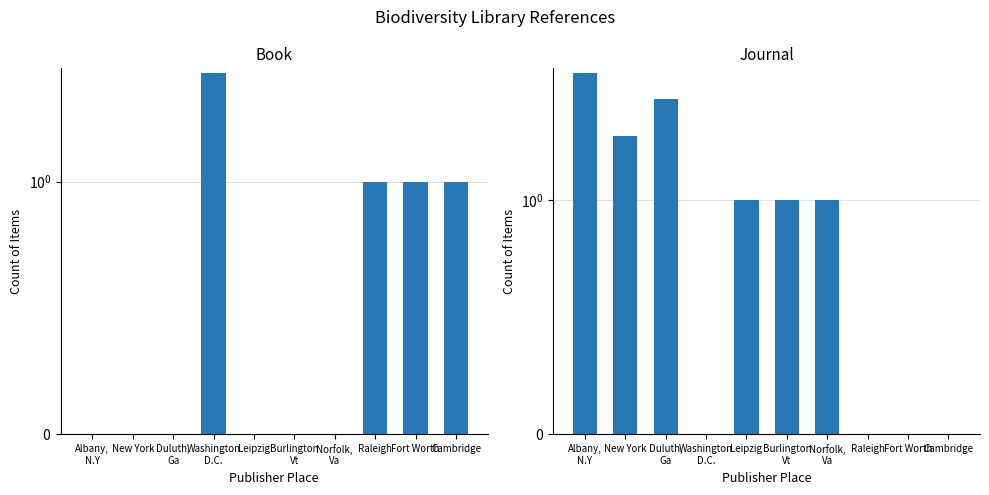

Reading left to right, list all the values displayed in this chart.

Book: Albany,
N.Y=0	New York=0	Duluth,
Ga=0	Washington
D.C.=3	Leipzig=0	Burlington
Vt=0	Norfolk,
Va=0	Raleigh=1	Fort Worth=1	Cambridge=1
Journal: Albany,
N.Y=4	New York=2	Duluth,
Ga=3	Washington
D.C.=0	Leipzig=1	Burlington
Vt=1	Norfolk,
Va=1	Raleigh=0	Fort Worth=0	Cambridge=0